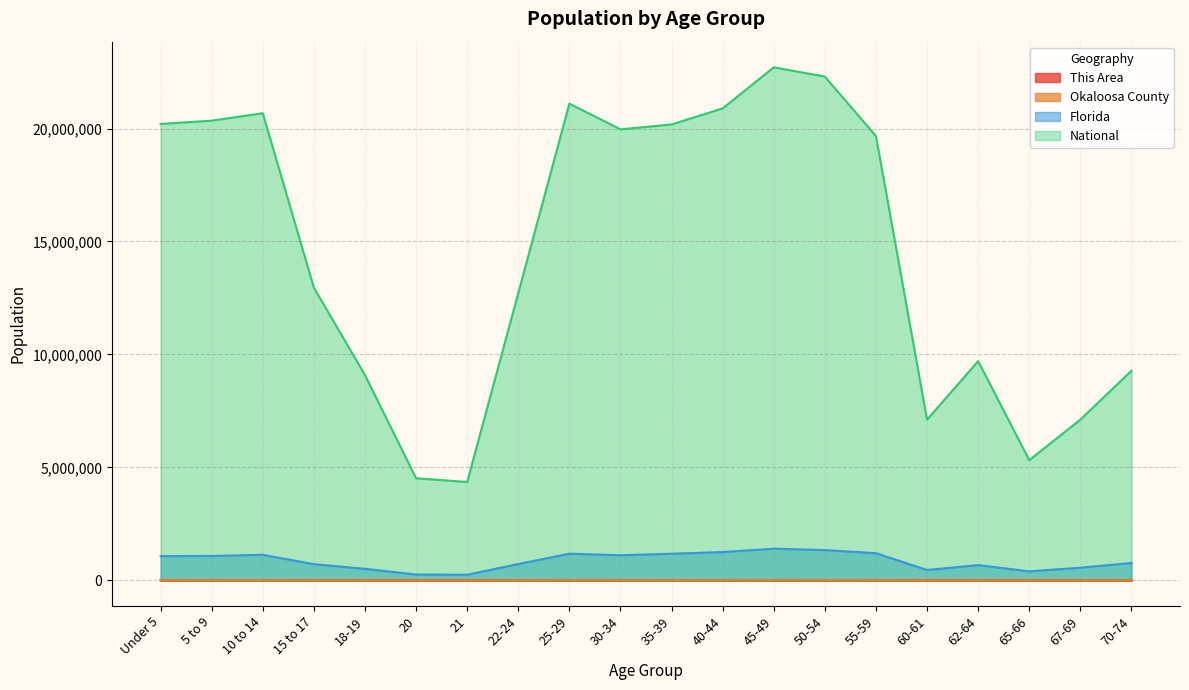

How many distinct data groups are displayed?

4